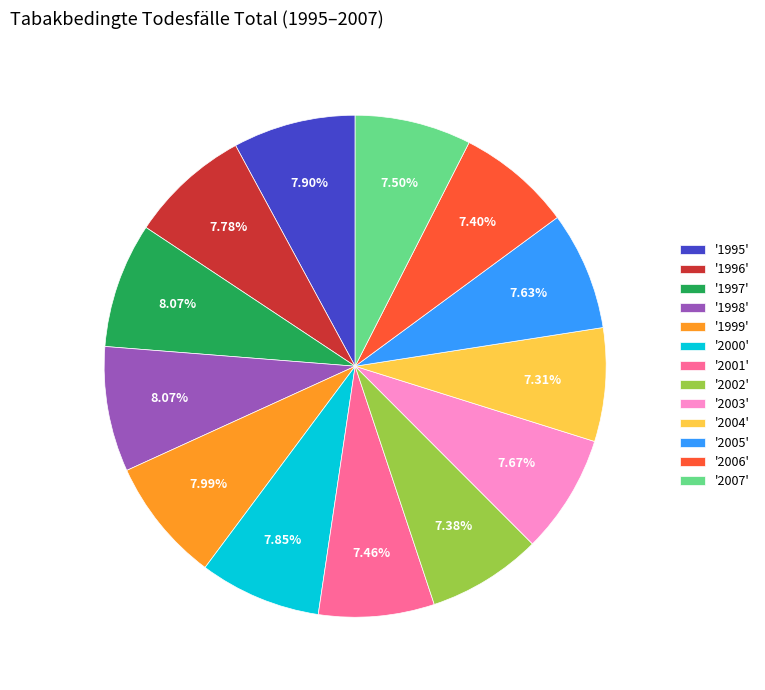

Is the sum of '2004' and '2001' greater than half?

No